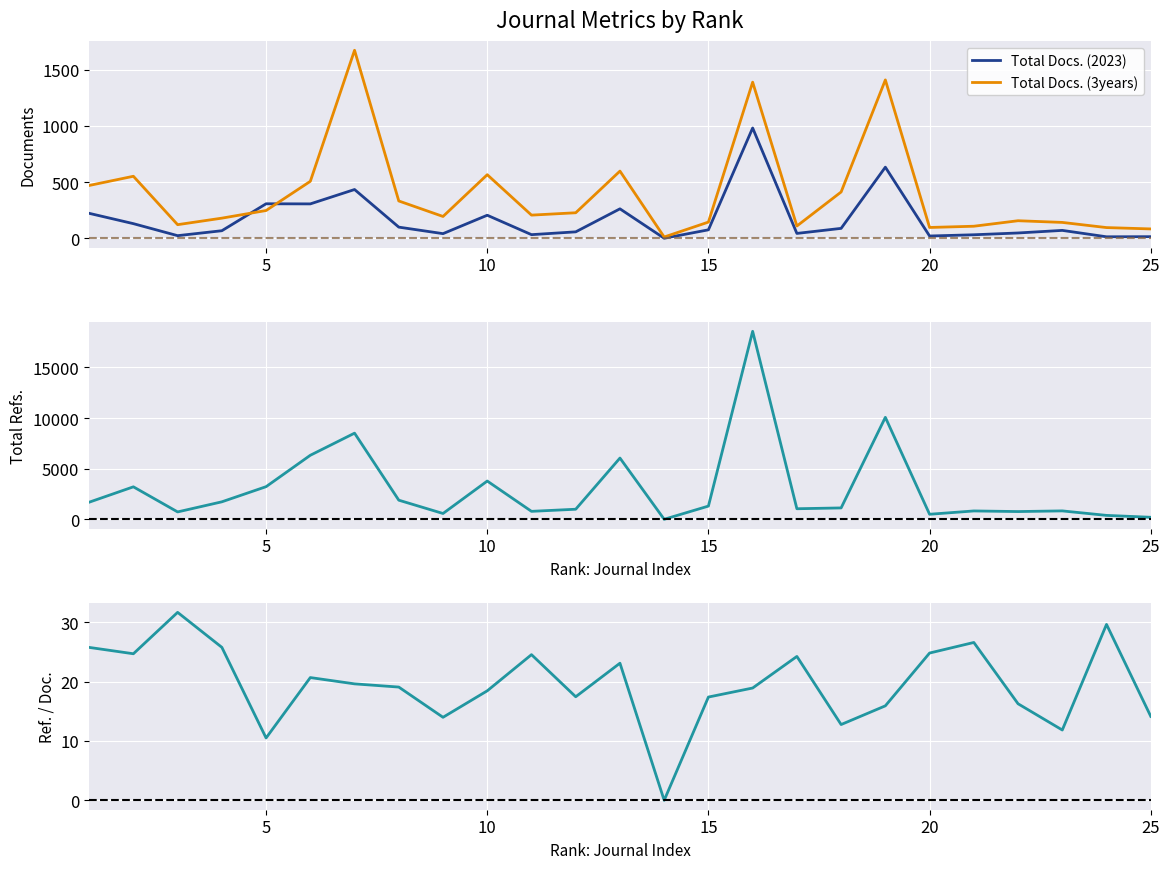

The value of Total Docs. (3years) at 15 is 251. True or false?

False